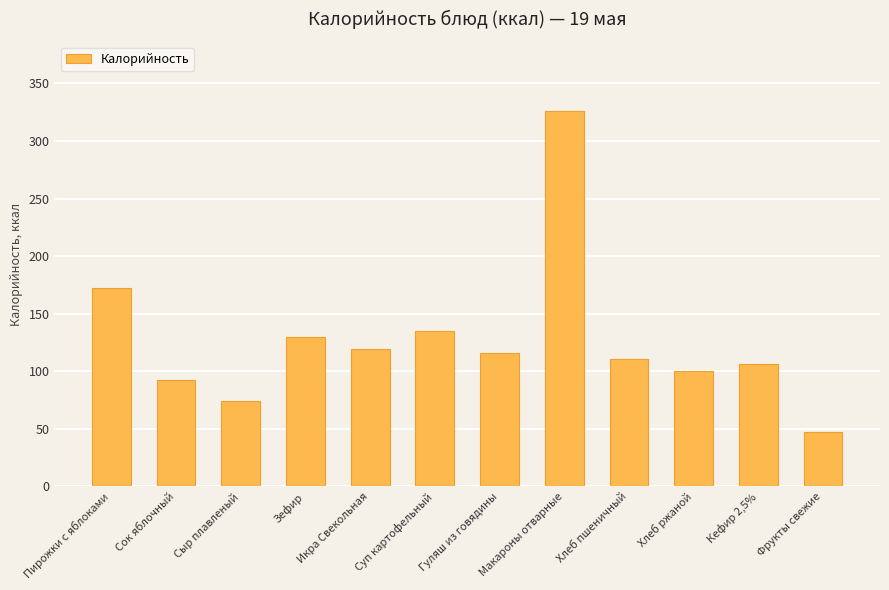

True or false: the data shows 71.3 at Фрукты свежие.

False